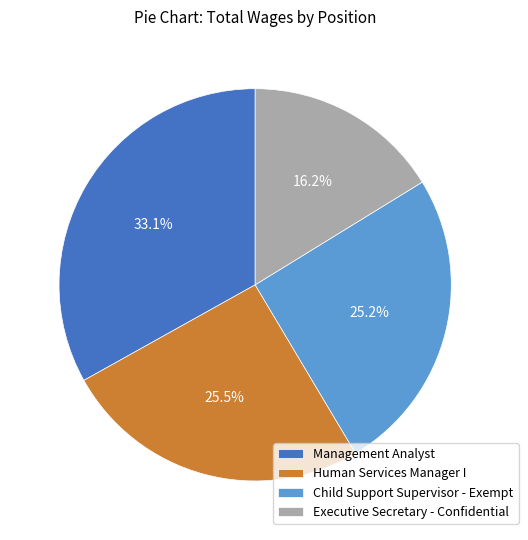

How many slices are in this pie chart?

4